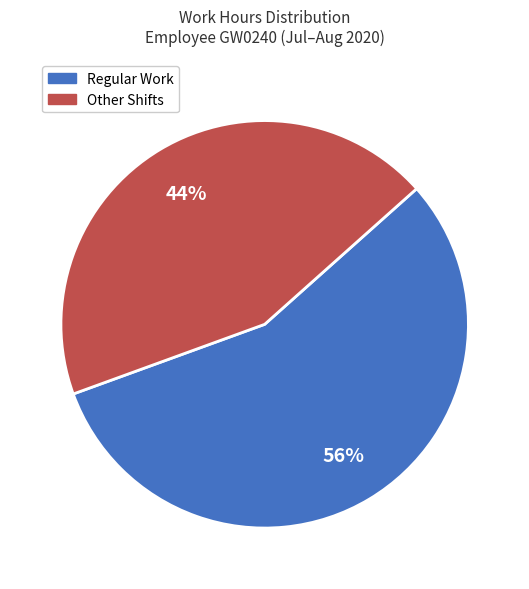

Is there a majority slice in this chart?

Yes